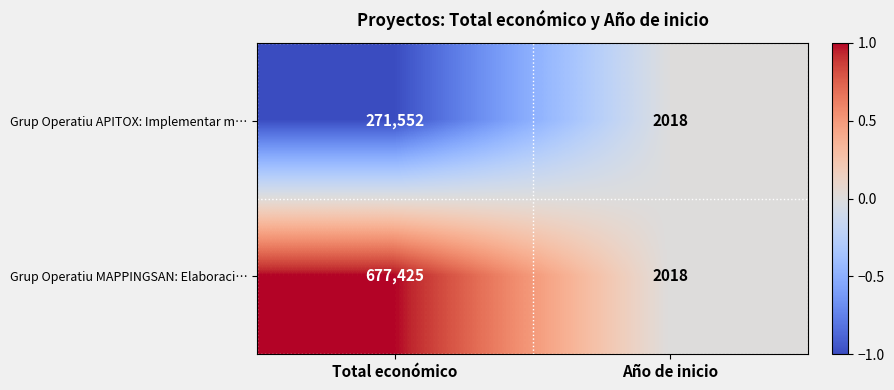

How many series are shown in this chart?

2